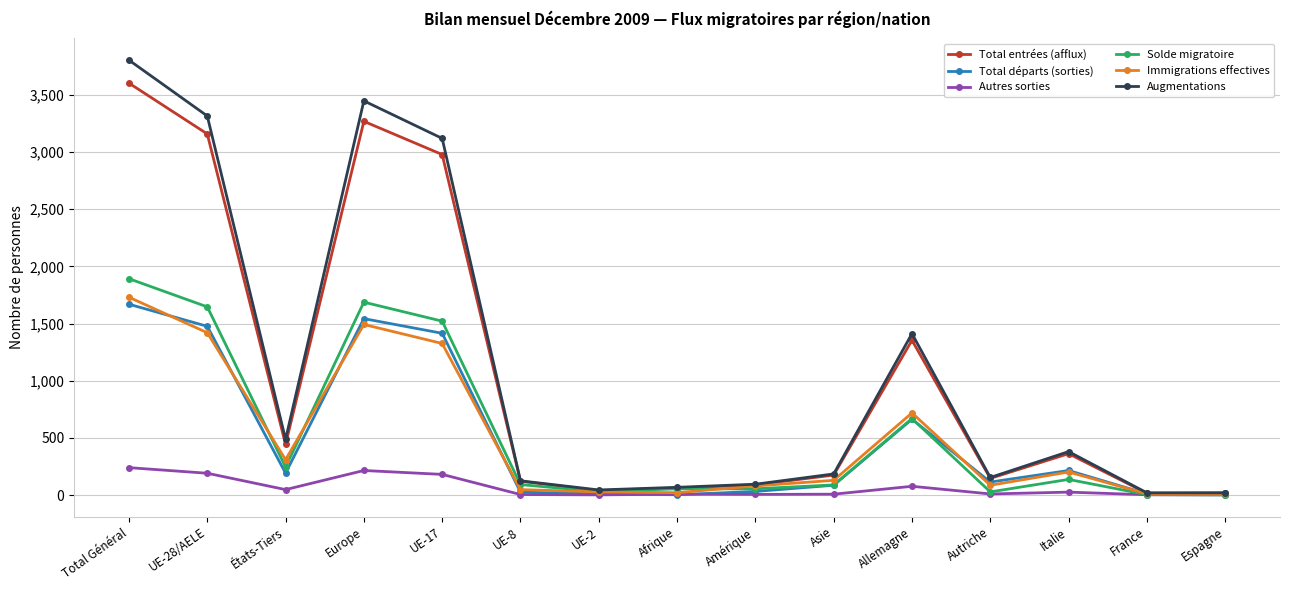

Between États-Tiers and Europe, which series saw the biggest shift?

Augmentations